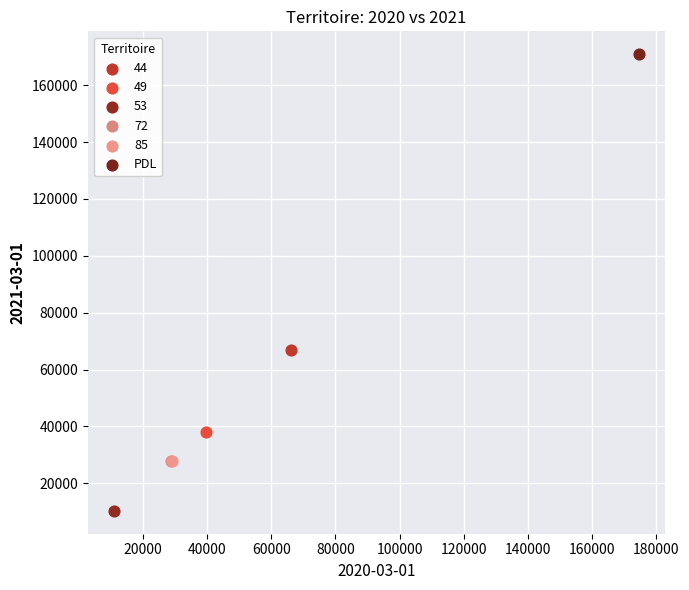

Which series contains the highest Y value?

PDL